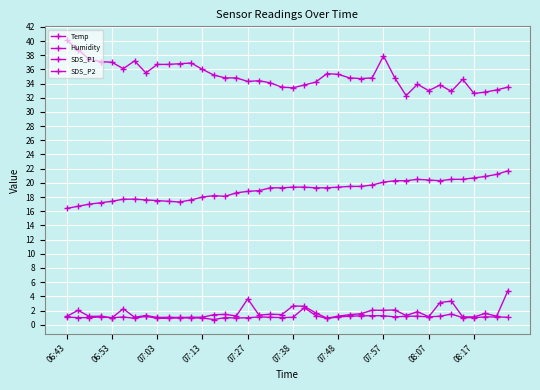

True or false: SDS_P1 and Humidity intersect in this chart.

False